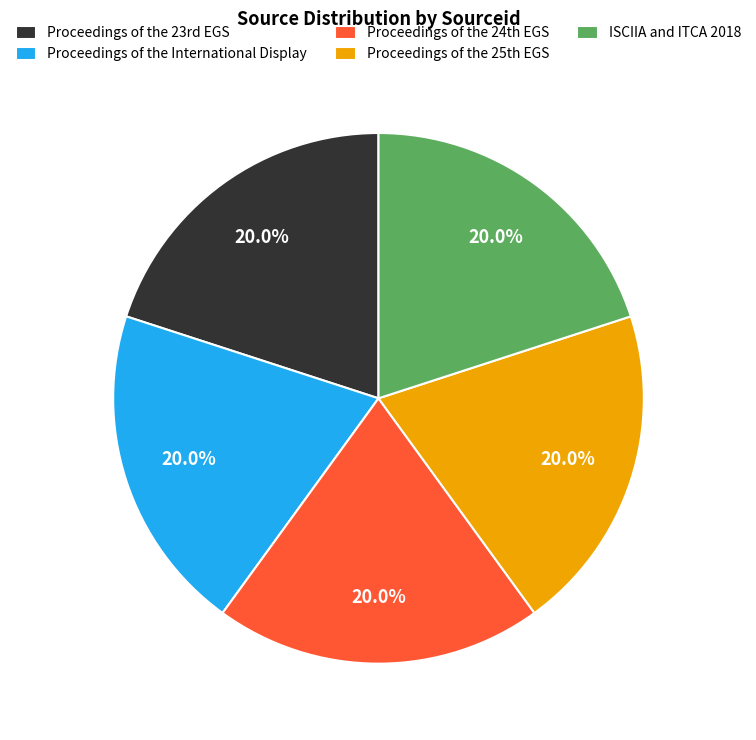

Count the number of slices in the pie.

5